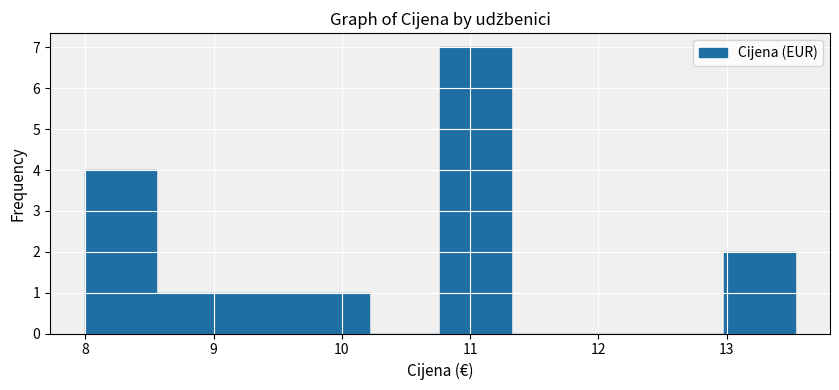

Over which range of the x-axis is the bar tallest?

10.8 to 11.3